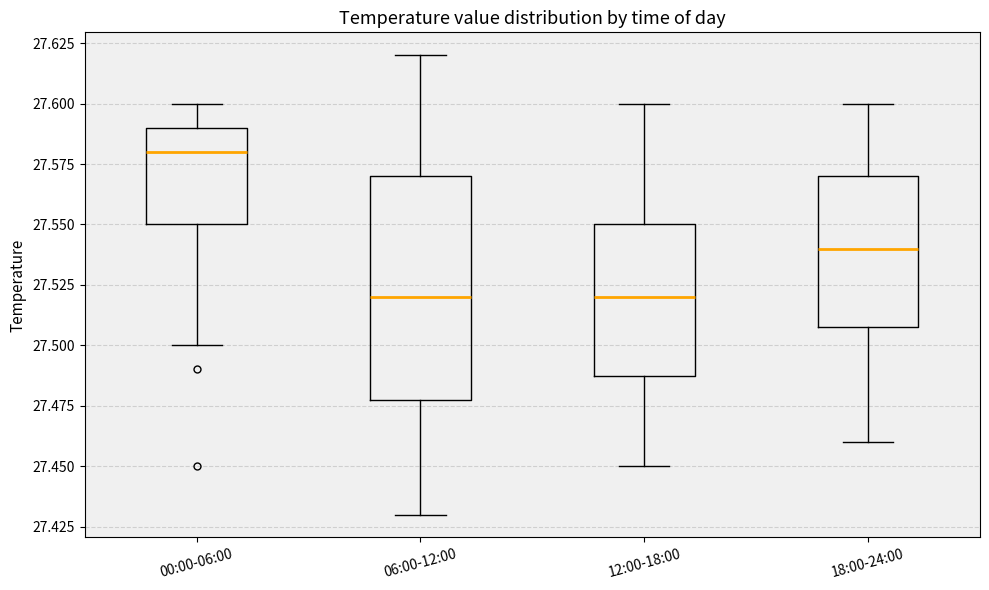

Where does the upper whisker of the box for 18:00-24:00 end on the y-axis? The values are not printed on the chart, so give them approximately, as read against the axis.

27.60